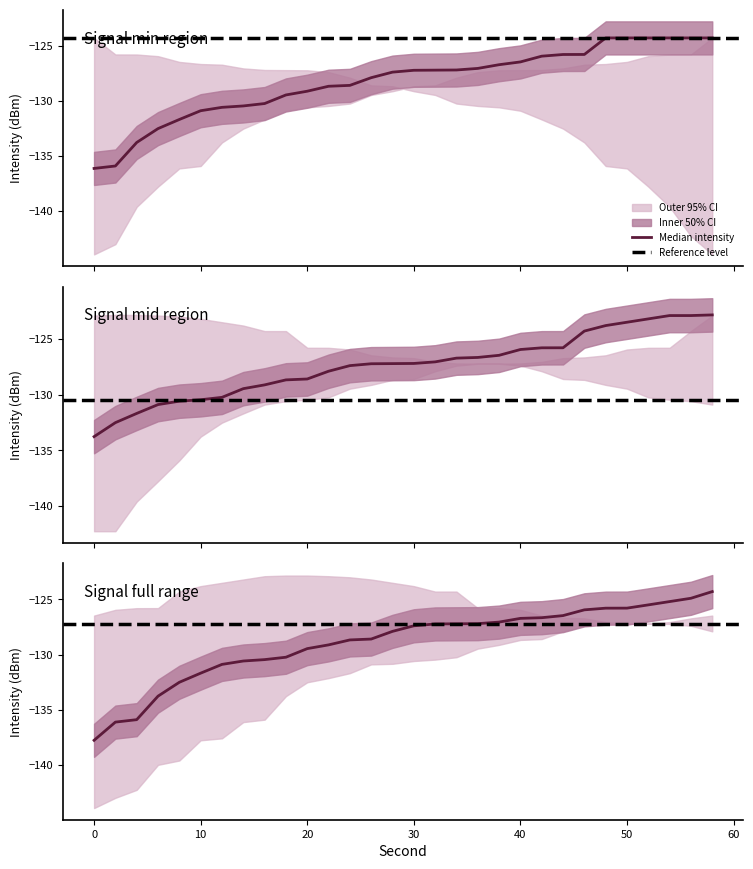

At which category is the sum across all series the highest?

58